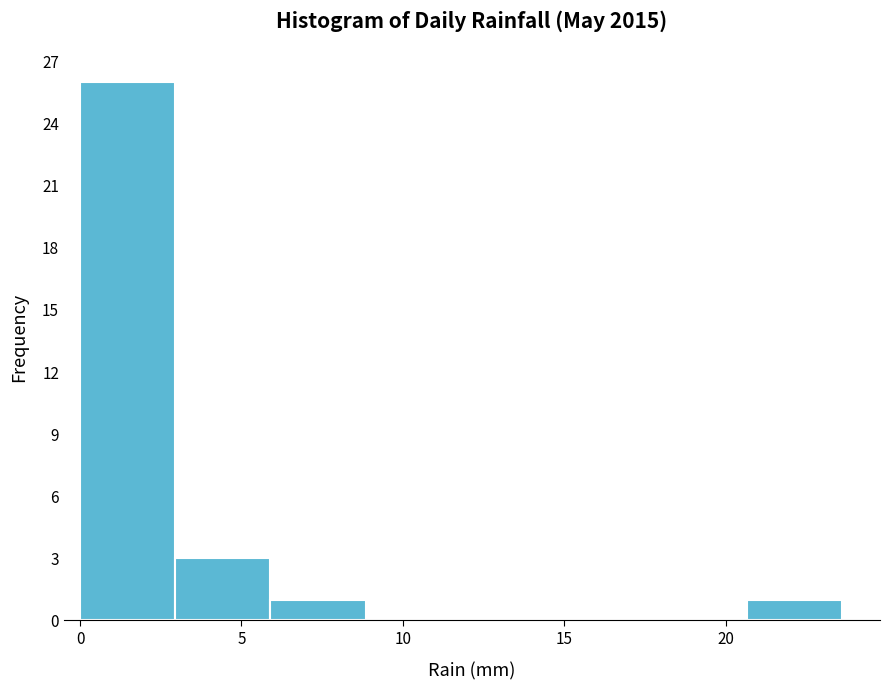

Over which range of the x-axis is the bar tallest?

0.00 to 2.95